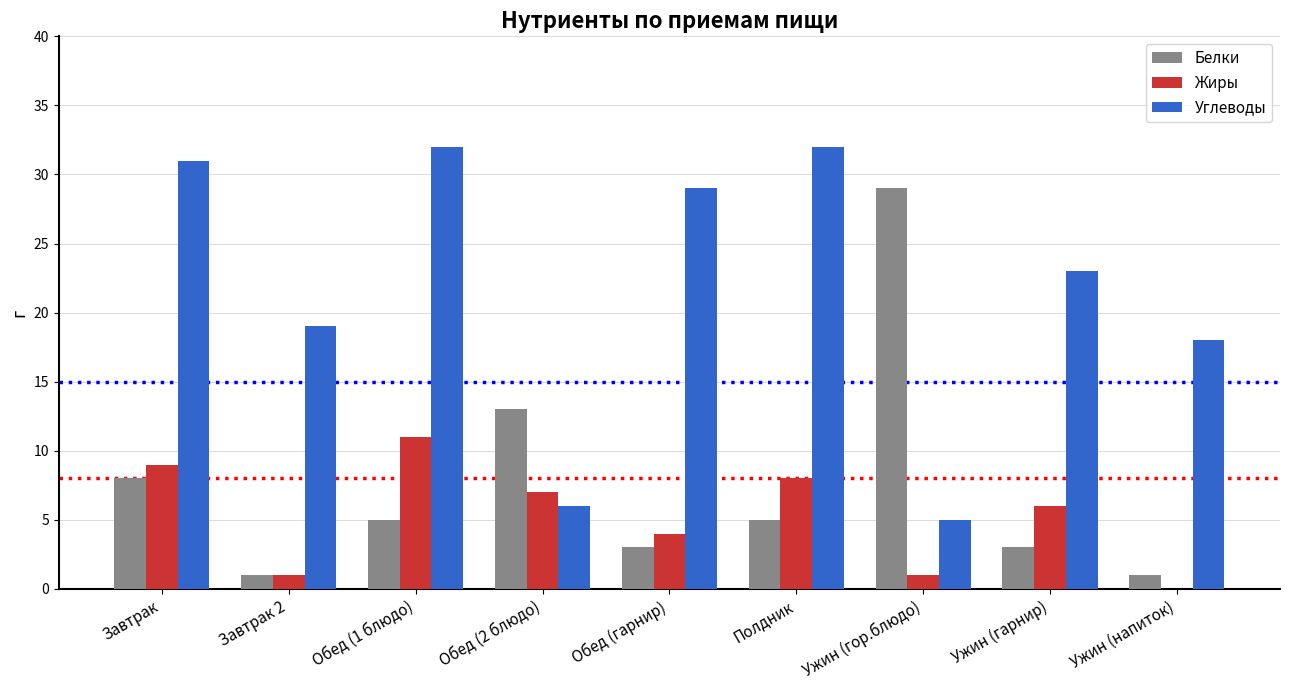

Between Завтрак and Ужин (гор.блюдо), which series saw the biggest shift?

Углеводы